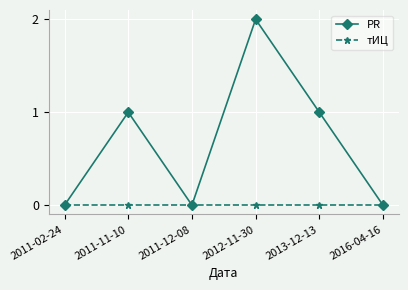

Which series has the largest range (max minus min)?

PR